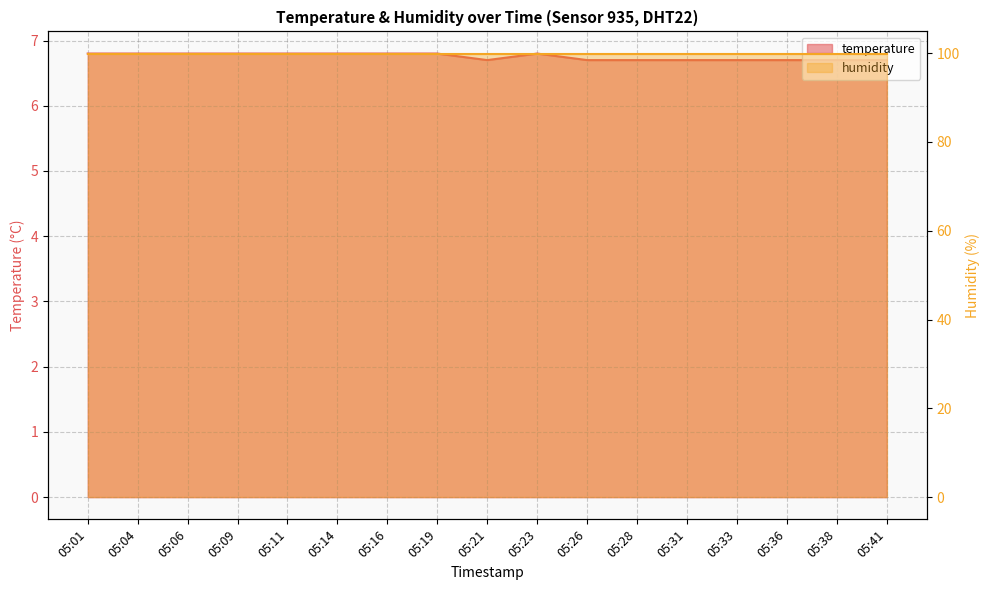

What is the difference between the second highest and second lowest values?

0.1